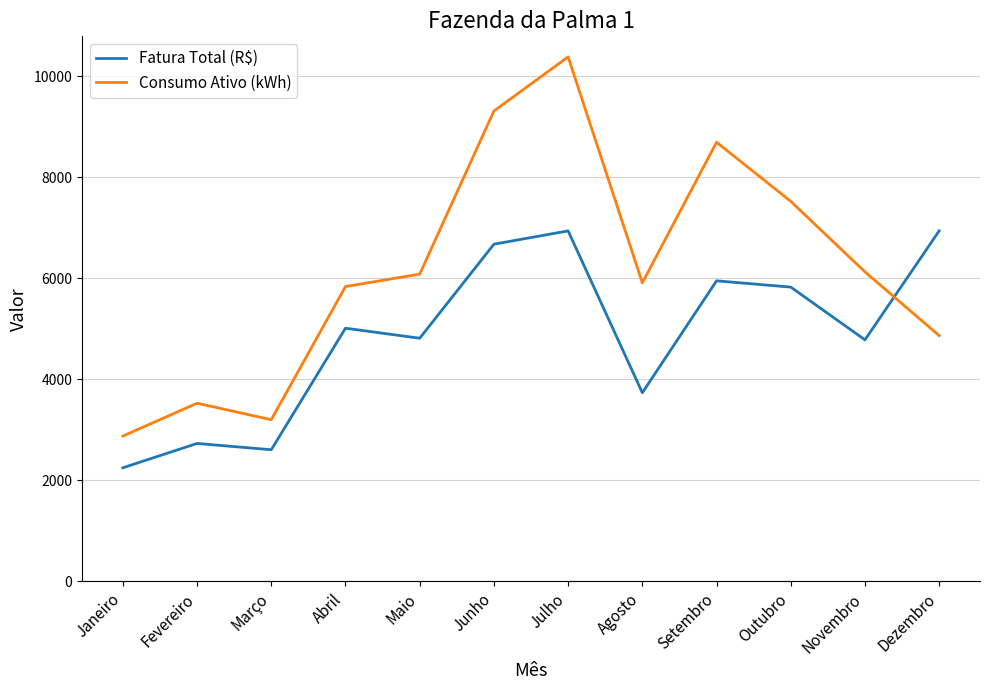

Is the value of Consumo Ativo (kWh) at Fevereiro greater than the value of Fatura Total (R$) at Dezembro?

No